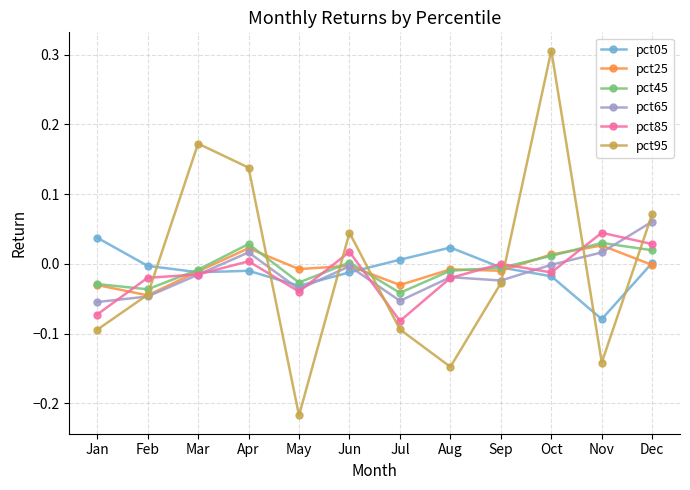

Which series has the widest spread of values?

pct95